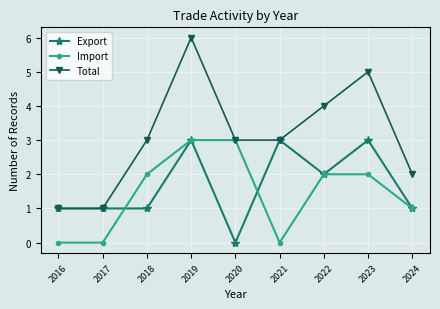

What is the approximate value of Total at 2019?

6